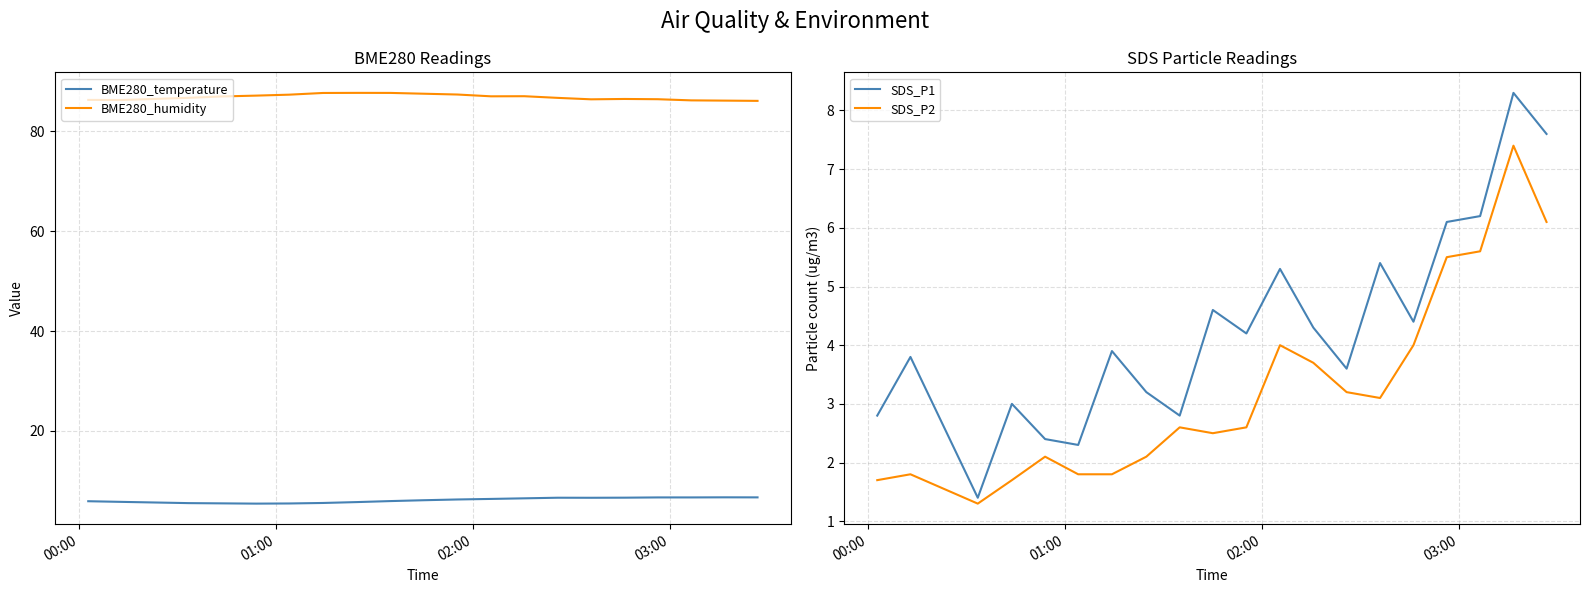

What is the sum of all BME280_humidity values?

1736.2